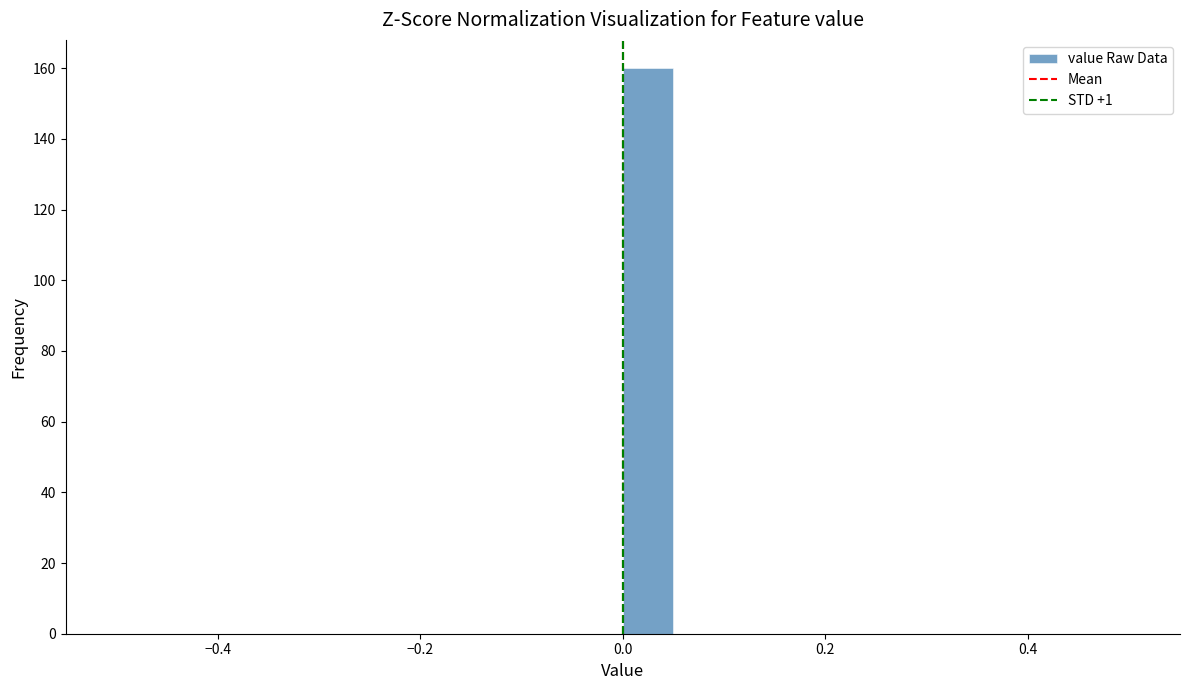

Around what value on the x-axis is the tallest bar? Give the approximate position of its centre, as read against the axis.

0.02